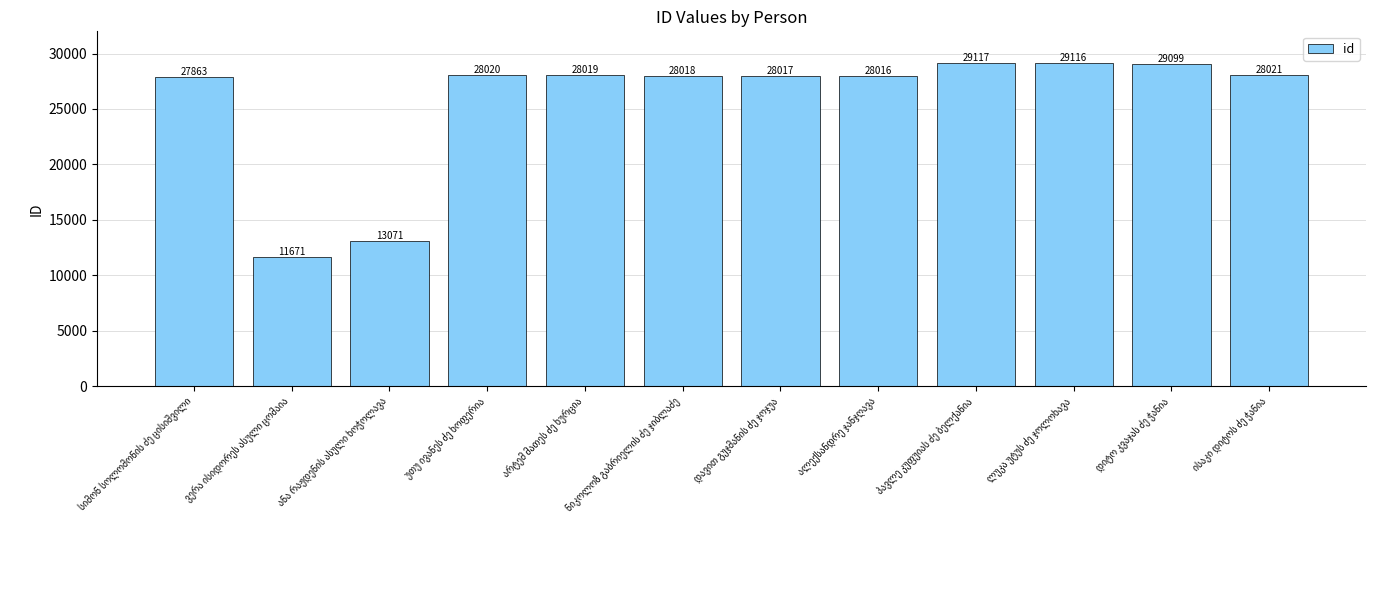

What is the smallest value displayed?

11671